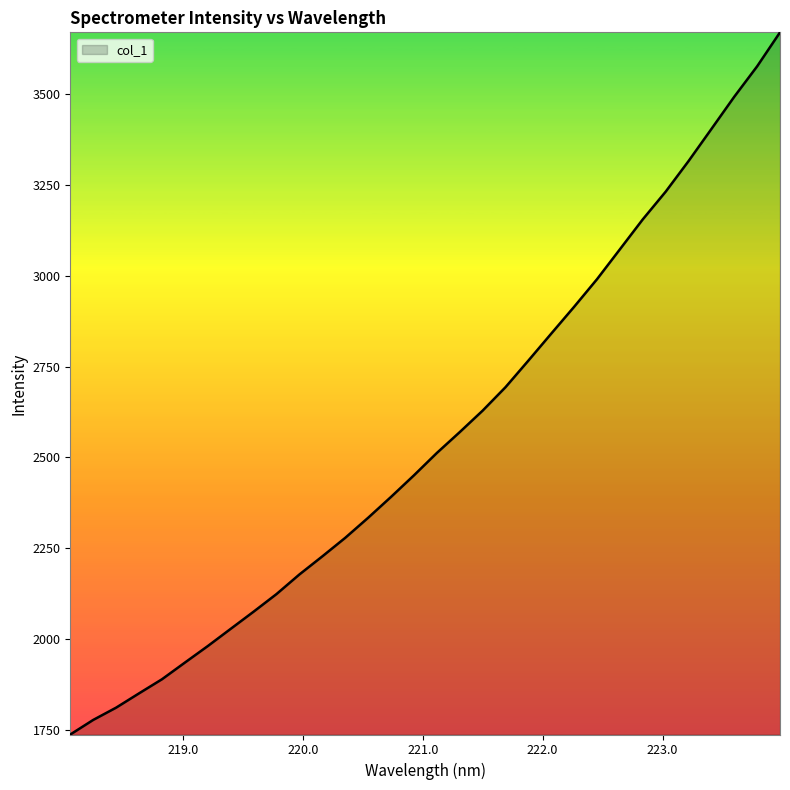

How many values exceed 2512?

16